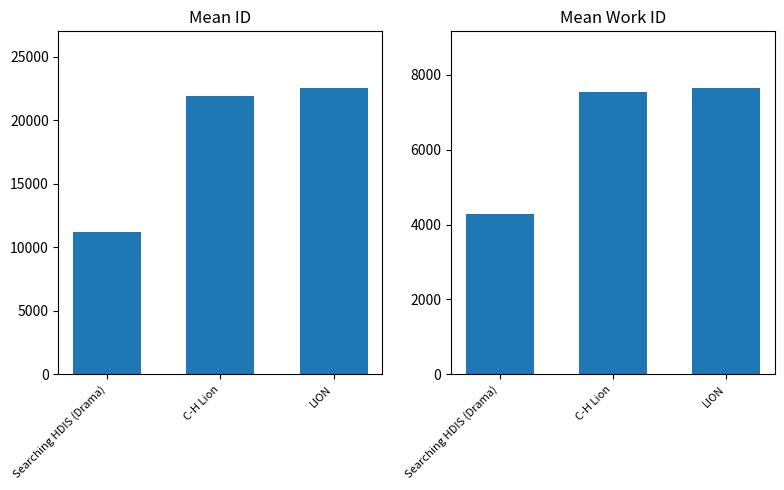

What is the value of the id bar at the 3rd from the left?

22506.5